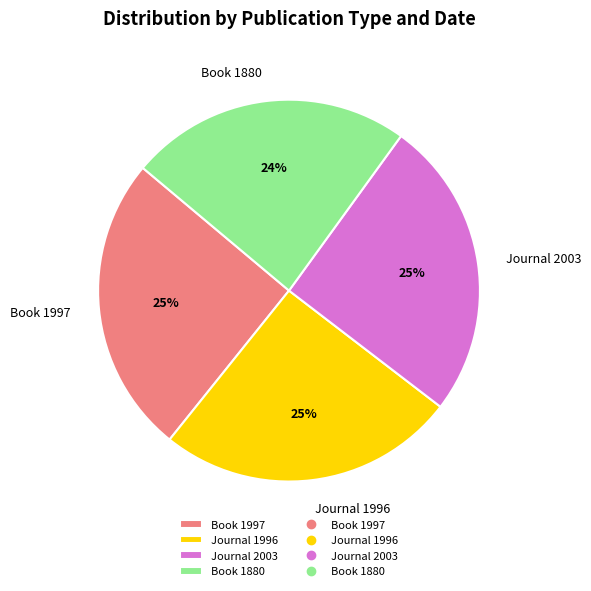

To the nearest percent, what is the average slice percentage?

25%